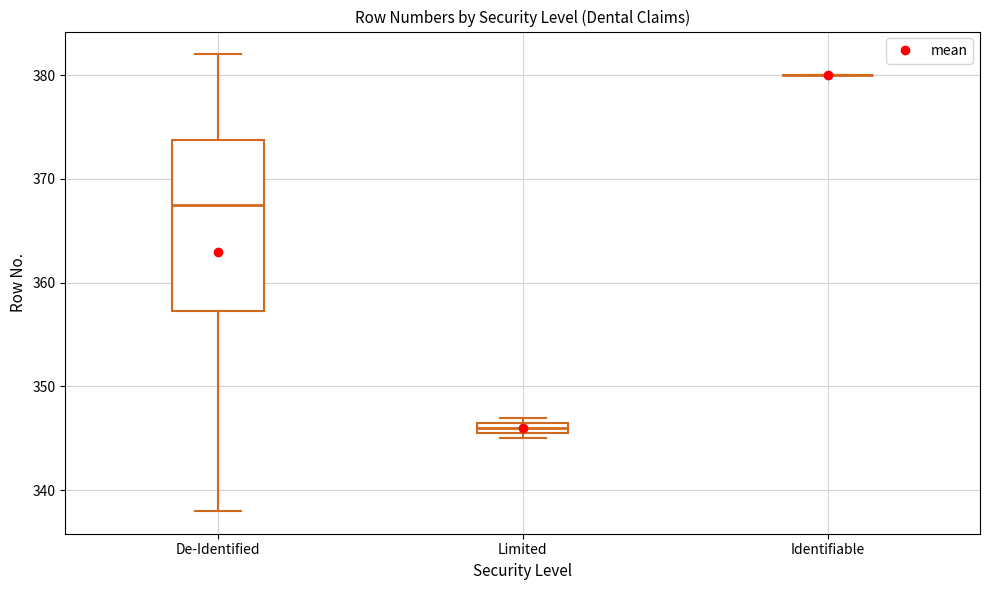

Which box is the tallest, from its lower edge to its upper edge?

De-Identified